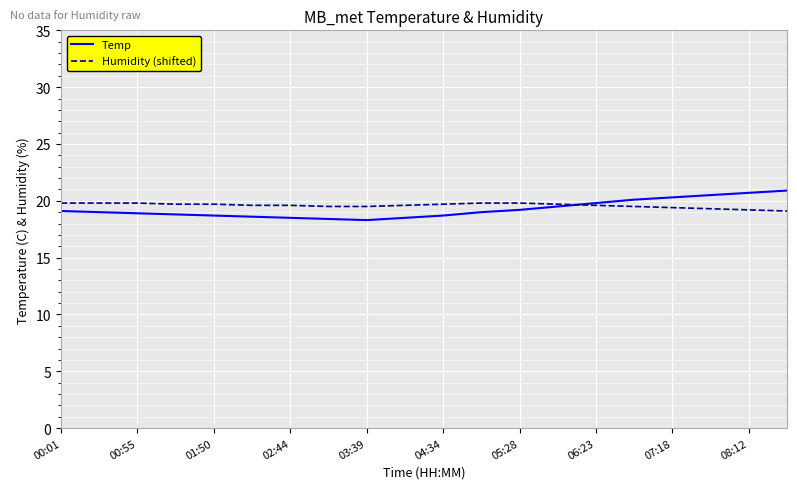

What is the lowest value of the Temp series?

18.3